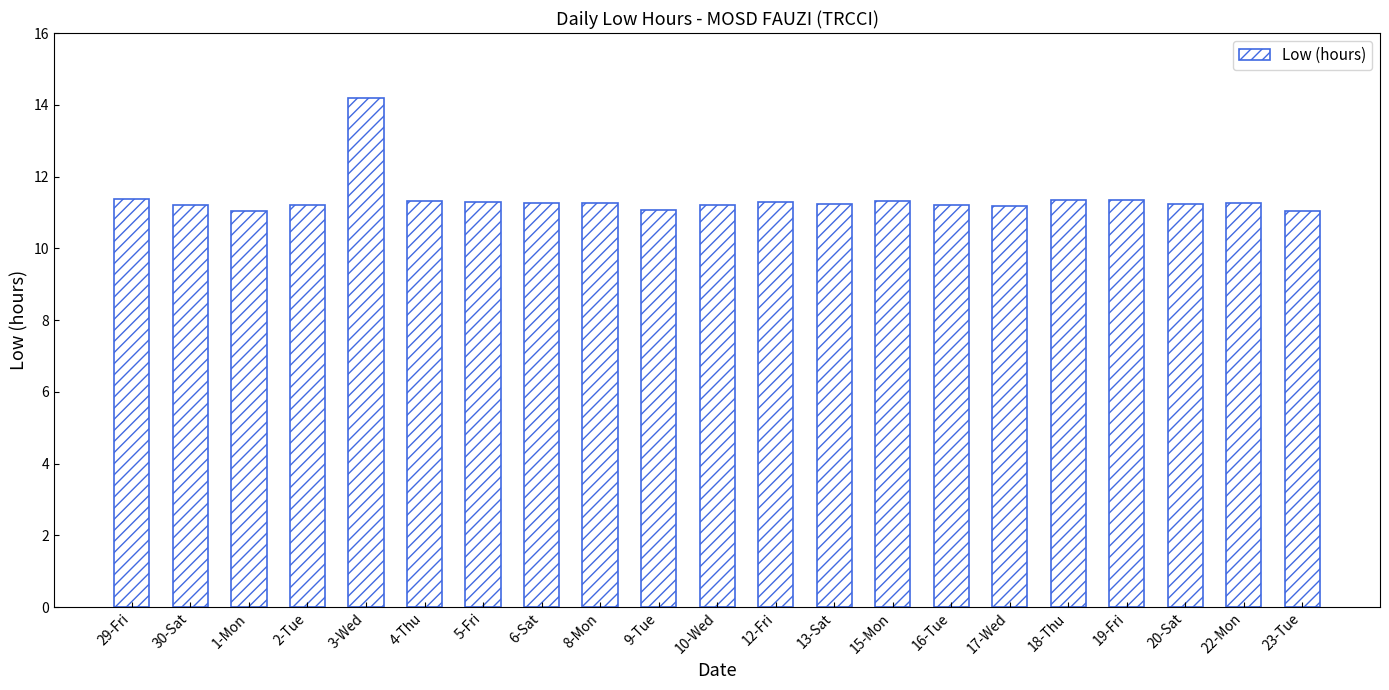

How many categories are shown in the chart?

21